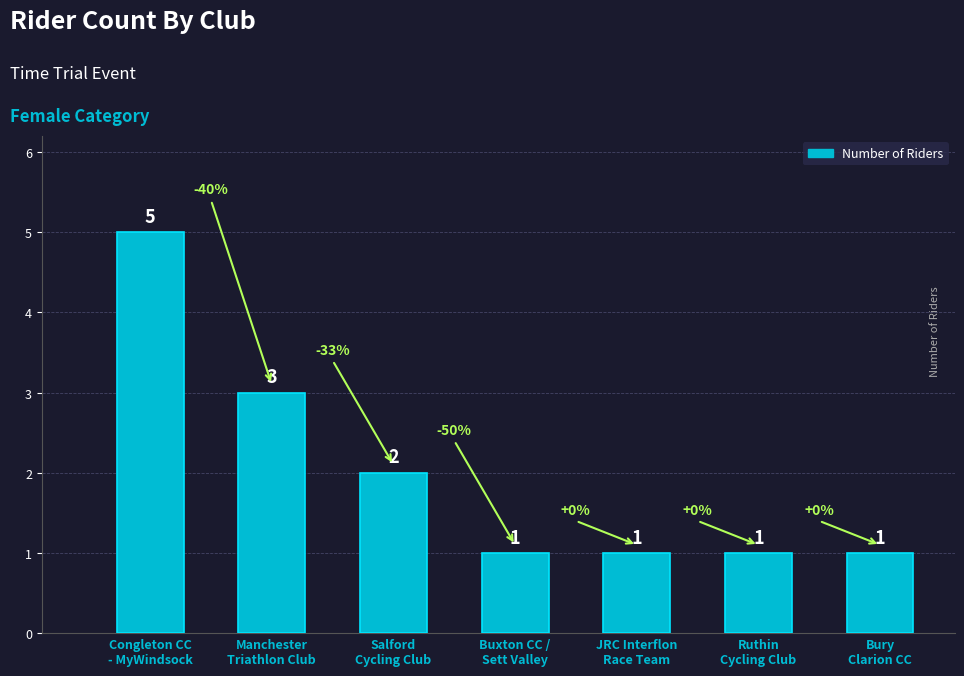

What is the label of the 6th bar from the left?

Ruthin
Cycling Club